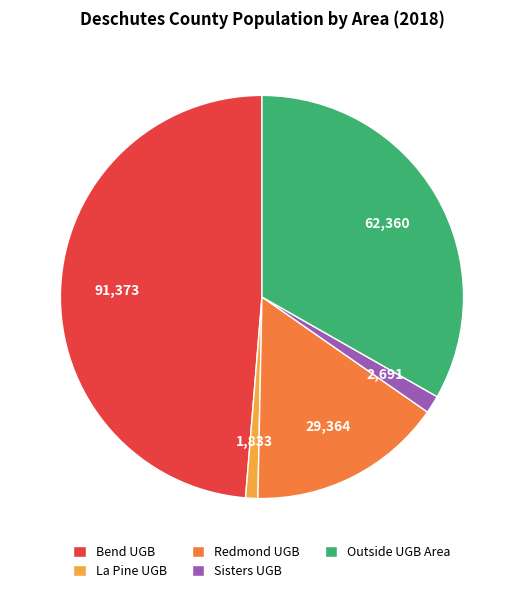

How many slices are in this pie chart?

5